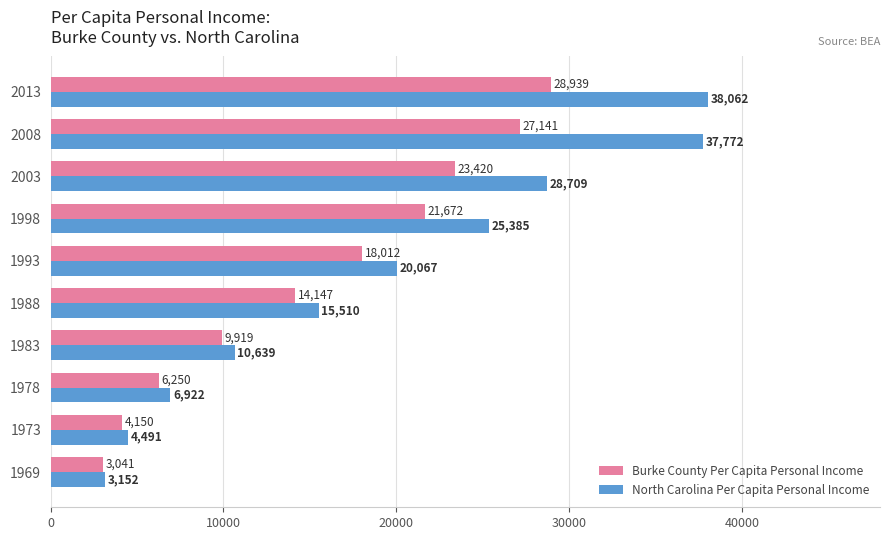

Where is North Carolina Per Capita Personal Income nearest to the value 20607?

1993